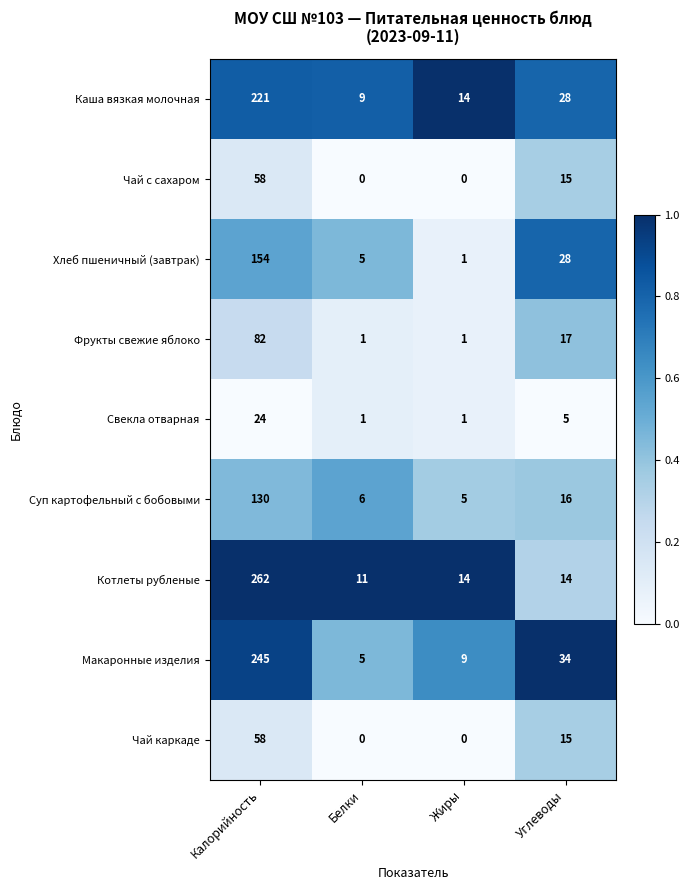

List the labels in order of Каша вязкая молочная value, largest first.

Калорийность, Углеводы, Жиры, Белки